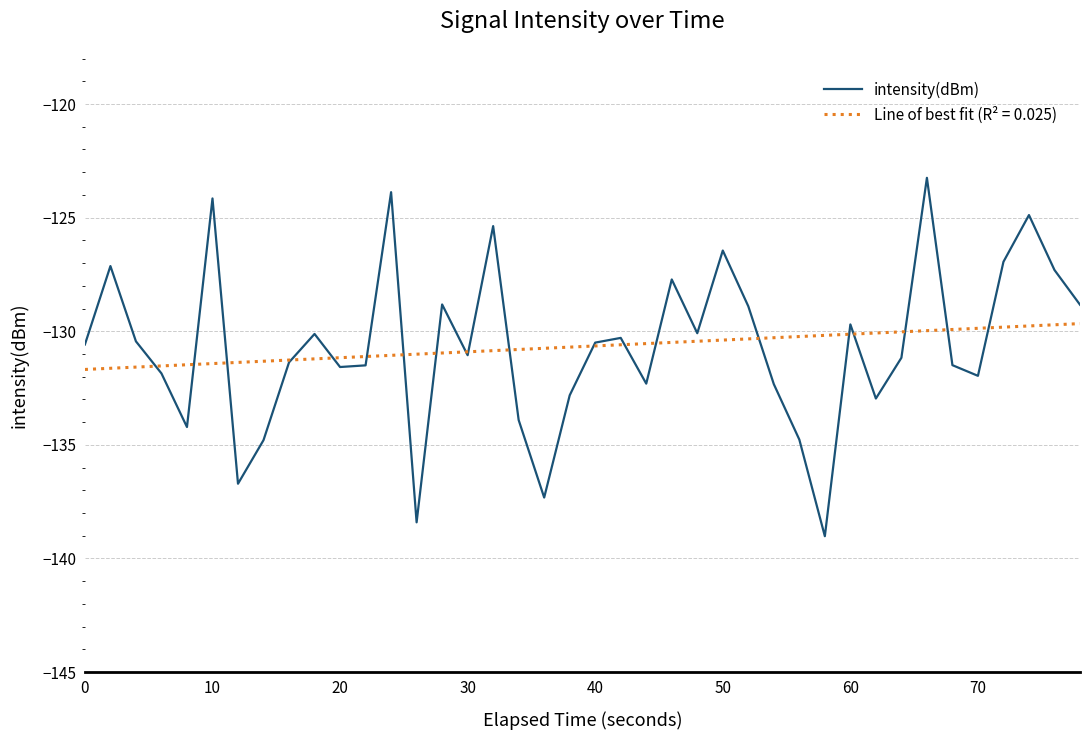

List the series in order of their peak value, highest first.

intensity(dBm), Line of best fit (R² = 0.025)